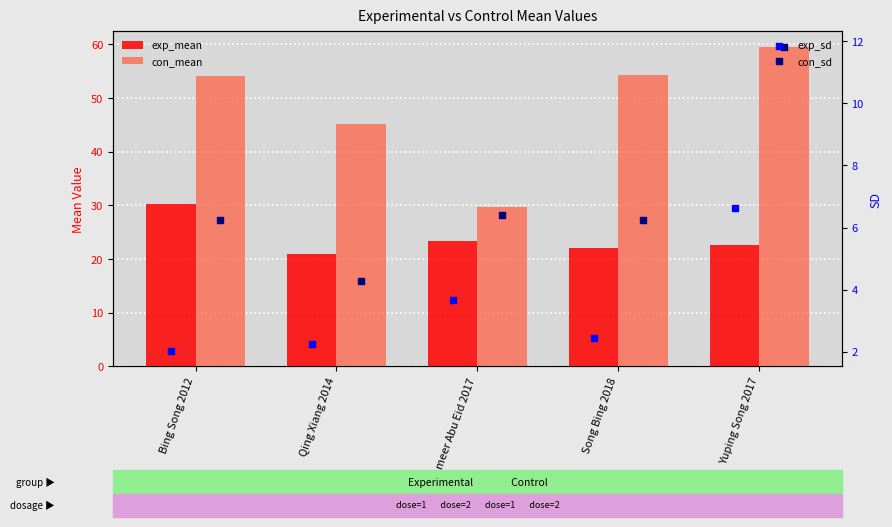

Which series has the largest Y range (max minus min)?

con_mean